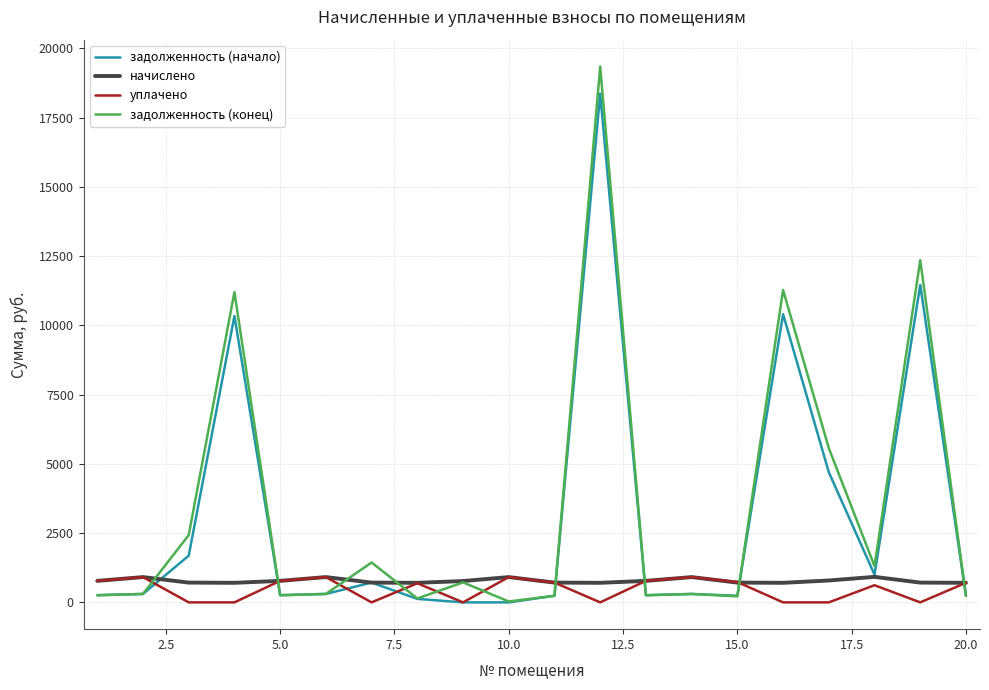

Which series has the largest range (max minus min)?

задолженность (конец)